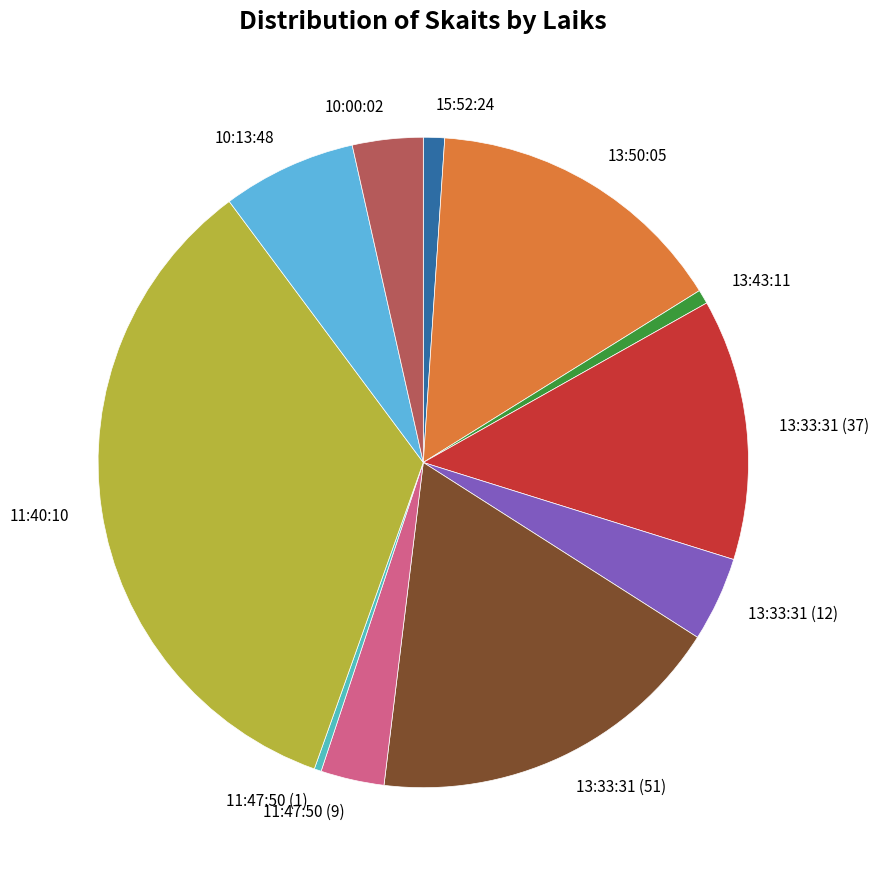

Is the sum of 11:47:50 (9) and 13:43:11 greater than half?

No